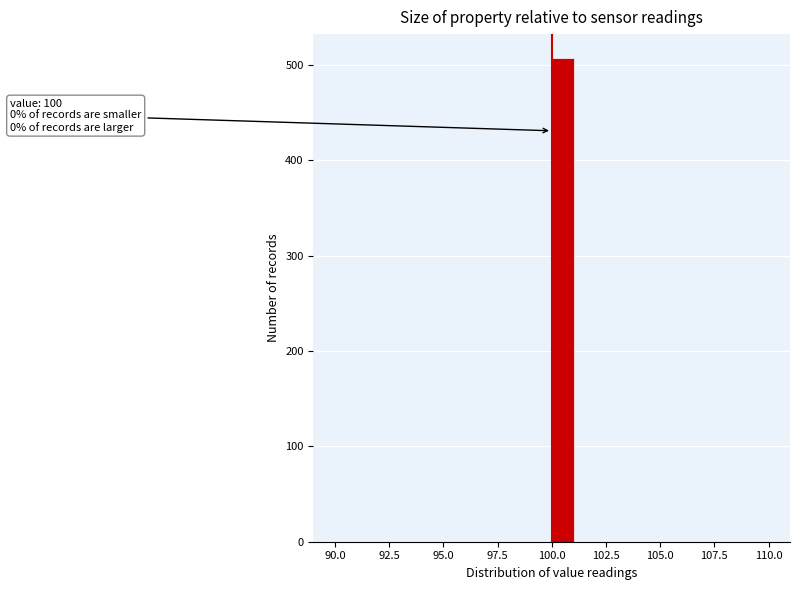

Read against the x-axis, roughly where is the centre of the tallest bar?

100.5